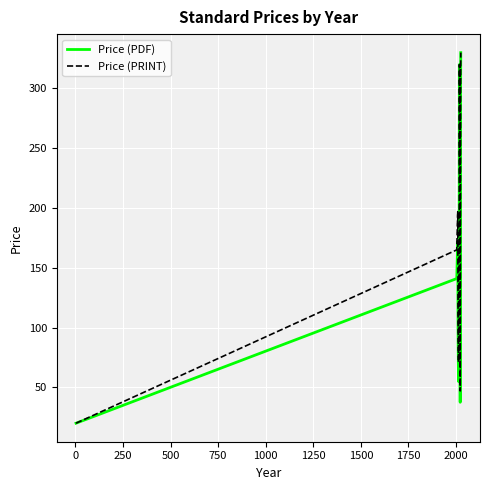

What is the difference between the second highest and minimum values in the Price (PRINT) series?

300.0